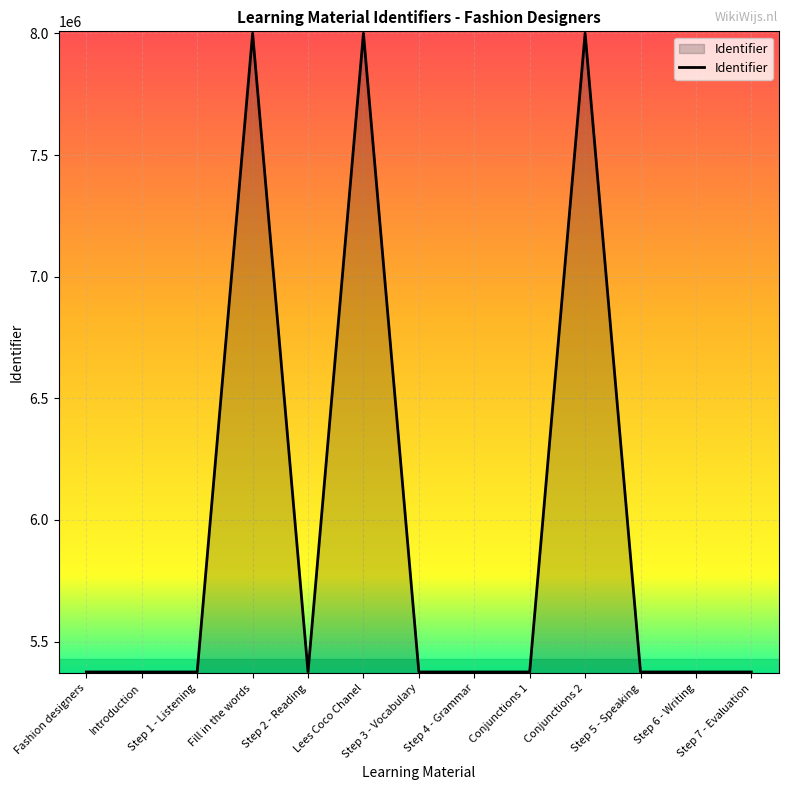

The chart shows a value of 5374738 at Step 6 - Writing. True or false?

True